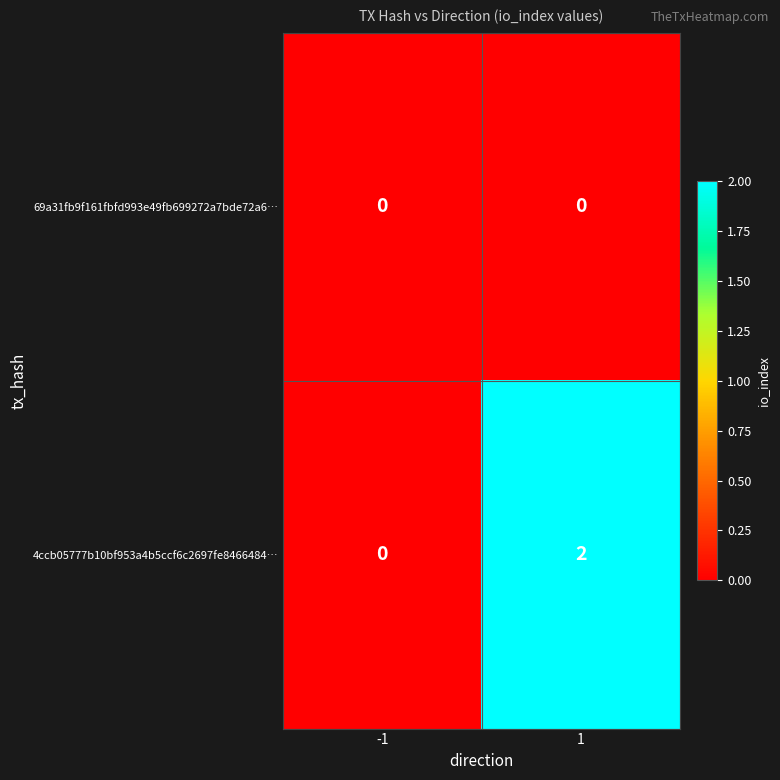

Rank the series by their maximum value, from lowest to highest.

69a31fb9f161fbfd993e49fb699272a7bde72a6…, 4ccb05777b10bf953a4b5ccf6c2697fe8466484…